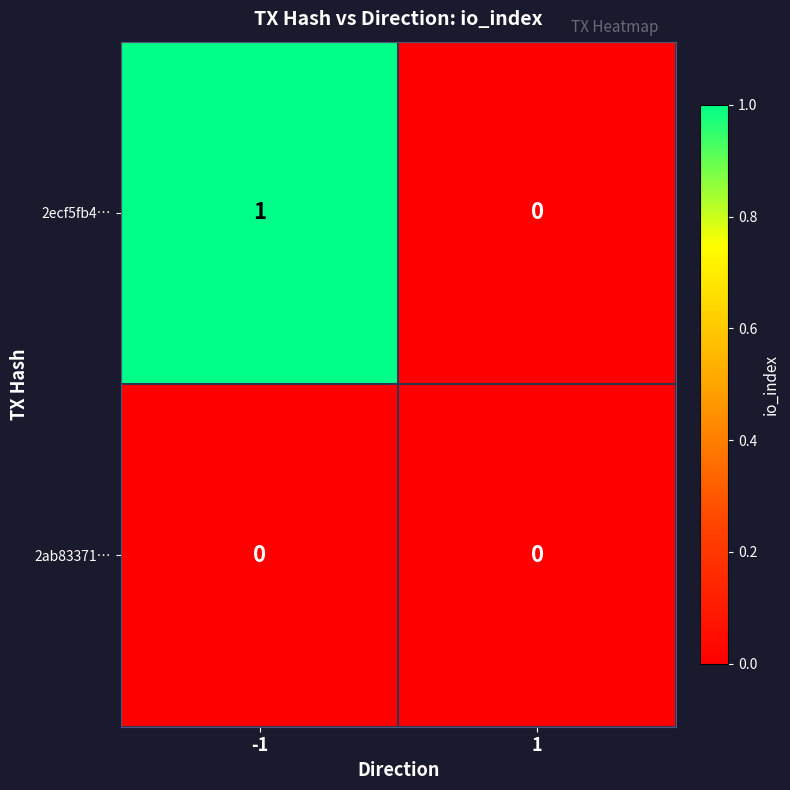

Count the number of data series in this chart.

2